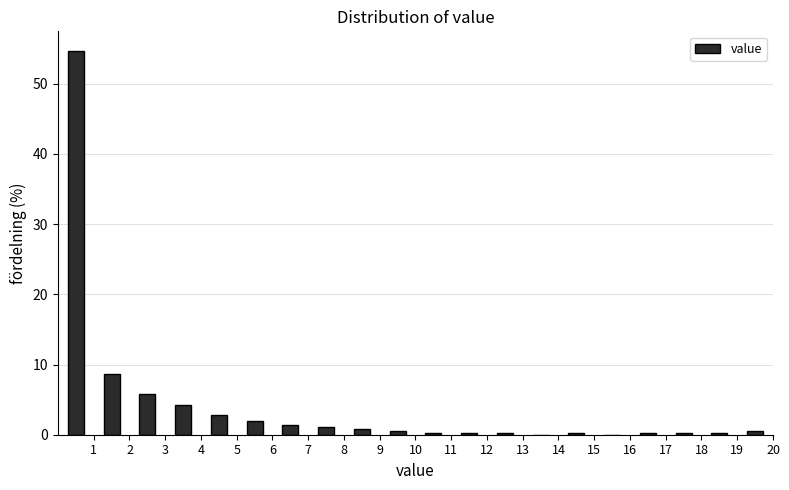

Reading left to right, transcribe this chart: for each bar, give the range it covers on the x-axis and its height. The values are not printed on the chart, so give them approximately, as read against the axis.

0 to 1: 55
1 to 2: 9
2 to 3: 6
3 to 4: 4
4 to 5: 3
5 to 6: 2
6 to 7: 1
7 to 8: 1
8 to 9: under 1
9 to 10: under 1
10 to 11: under 1
11 to 12: under 1
12 to 13: under 1
13 to 14: 0
14 to 15: under 1
15 to 16: 0
16 to 17: under 1
17 to 18: under 1
18 to 19: under 1
19 to 20: under 1